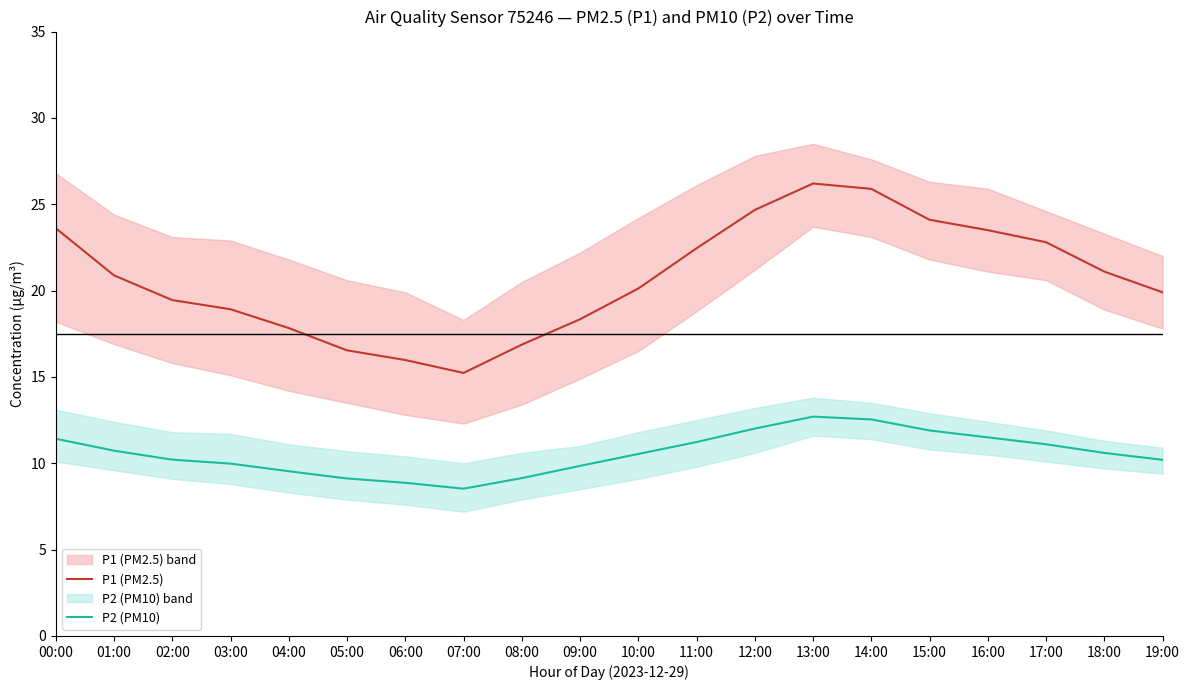

Which series changed the most between 05:00 and 09:00?

P1 (PM2.5)